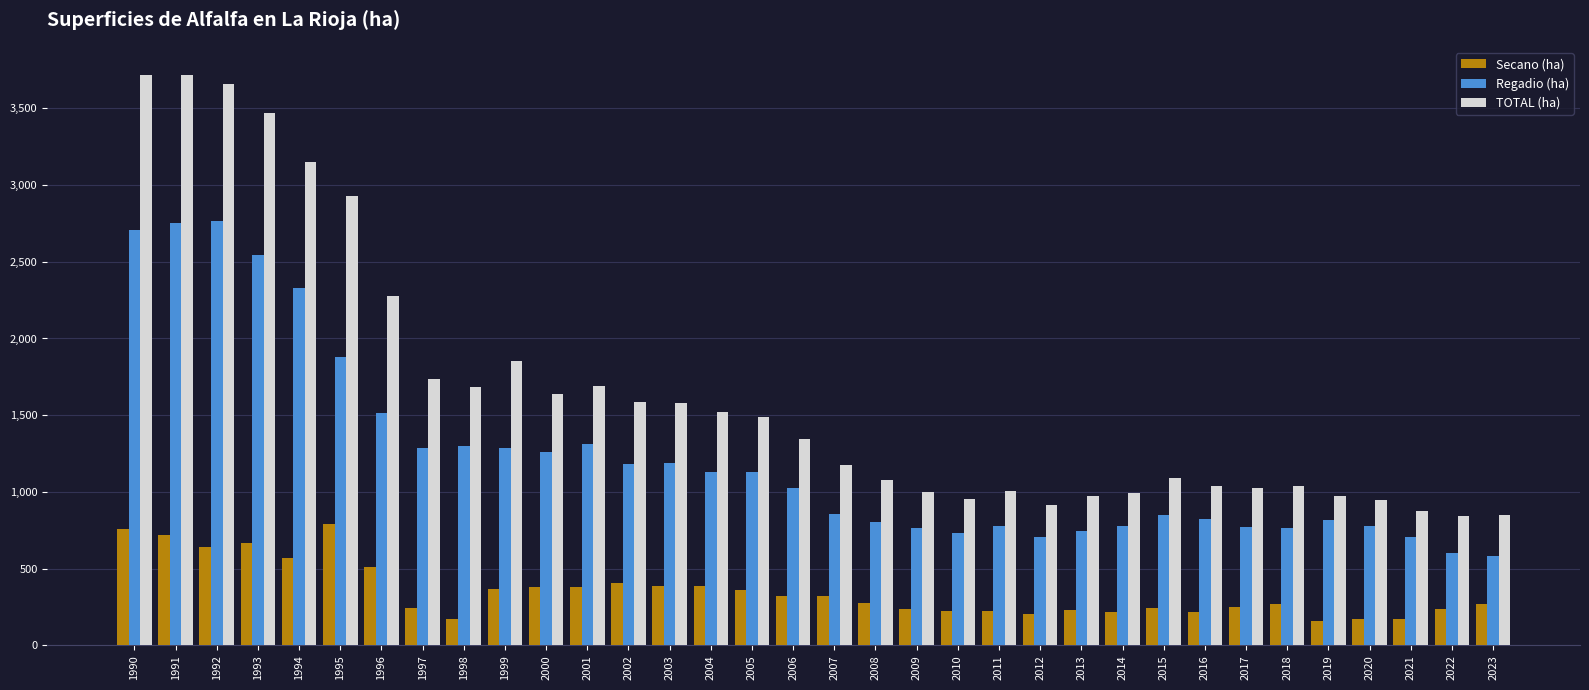

What are all the series names shown in the legend?

Secano (ha), Regadio (ha), TOTAL (ha)